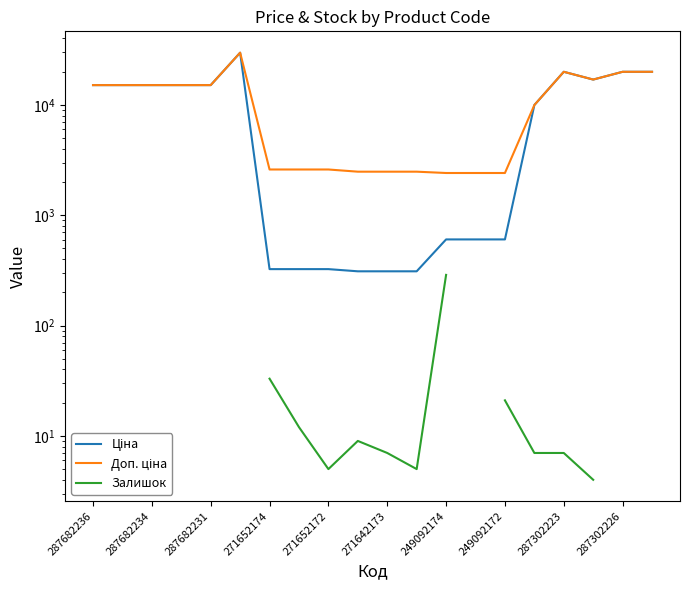

What is the sum of all Ціна values?

195907.5